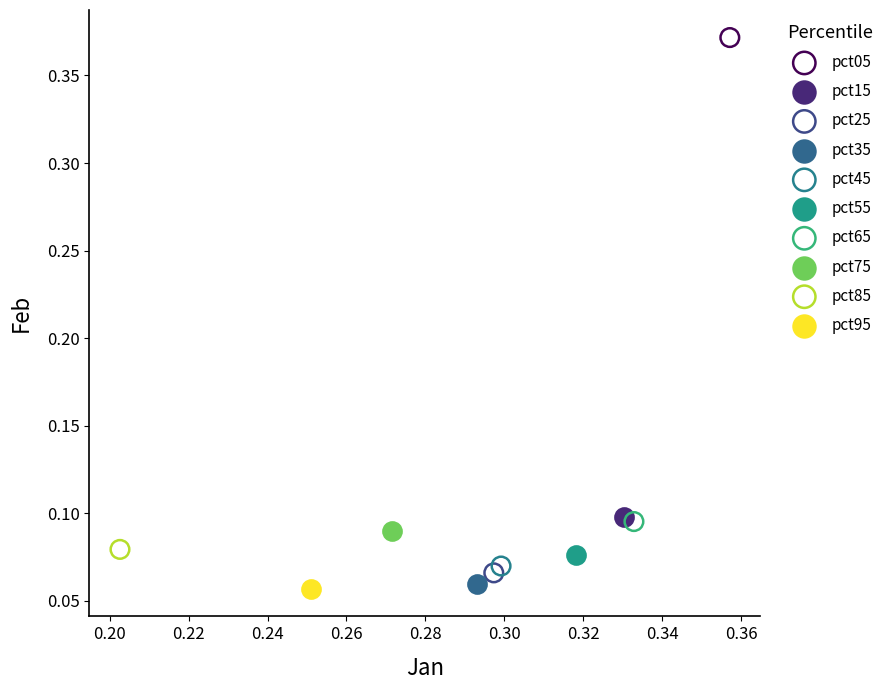

What are all the series names shown in the legend?

pct05, pct15, pct25, pct35, pct45, pct55, pct65, pct75, pct85, pct95